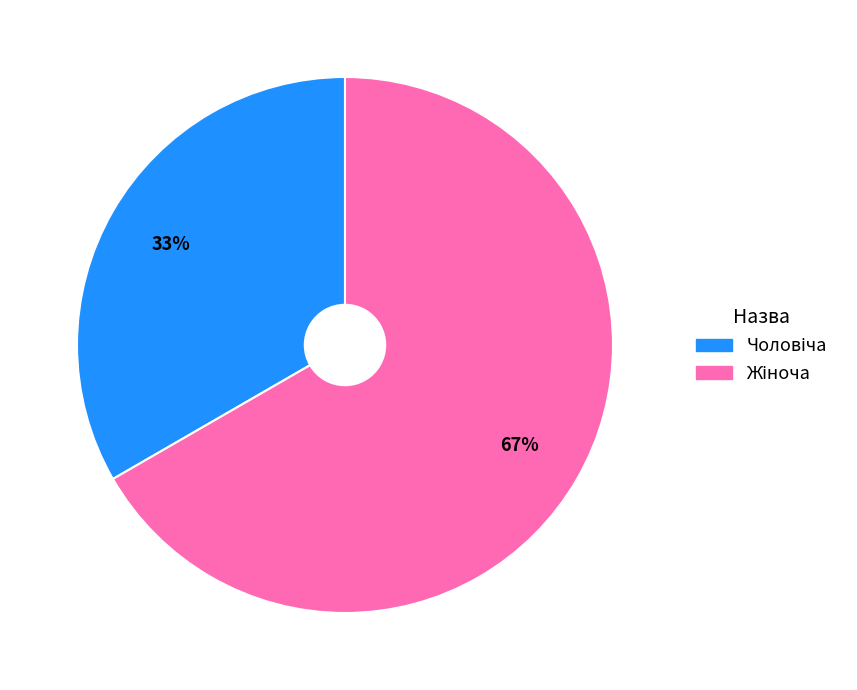

To the nearest percent, what is the average slice percentage?

50%